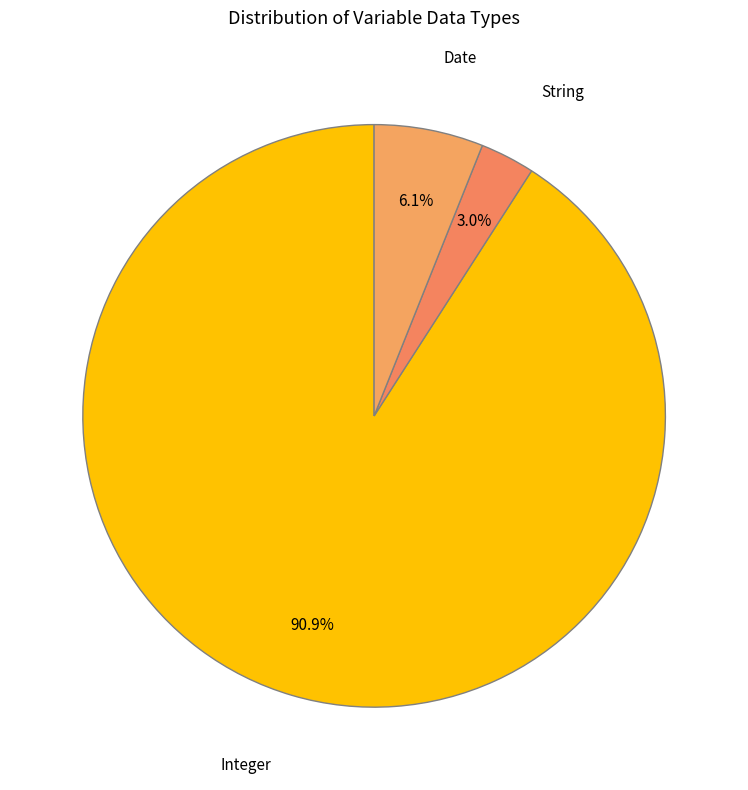

Does any single category account for the majority?

Yes